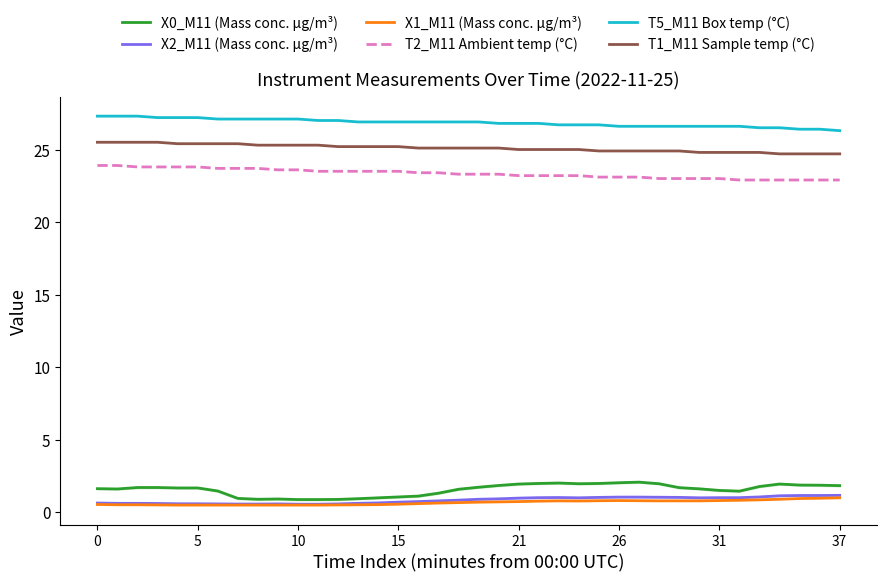

What is the highest value of the X1_M11 (Mass conc. μg/m³) series?

1.0